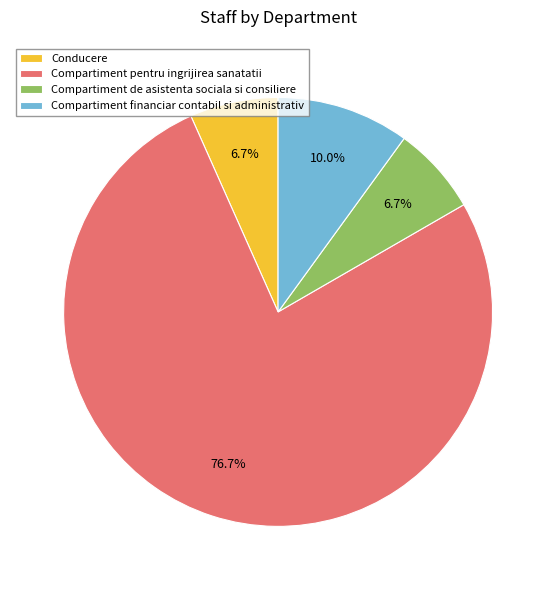

What is the ratio of the value at Conducere to the value at Compartiment pentru ingrijirea sanatatii?

0.1